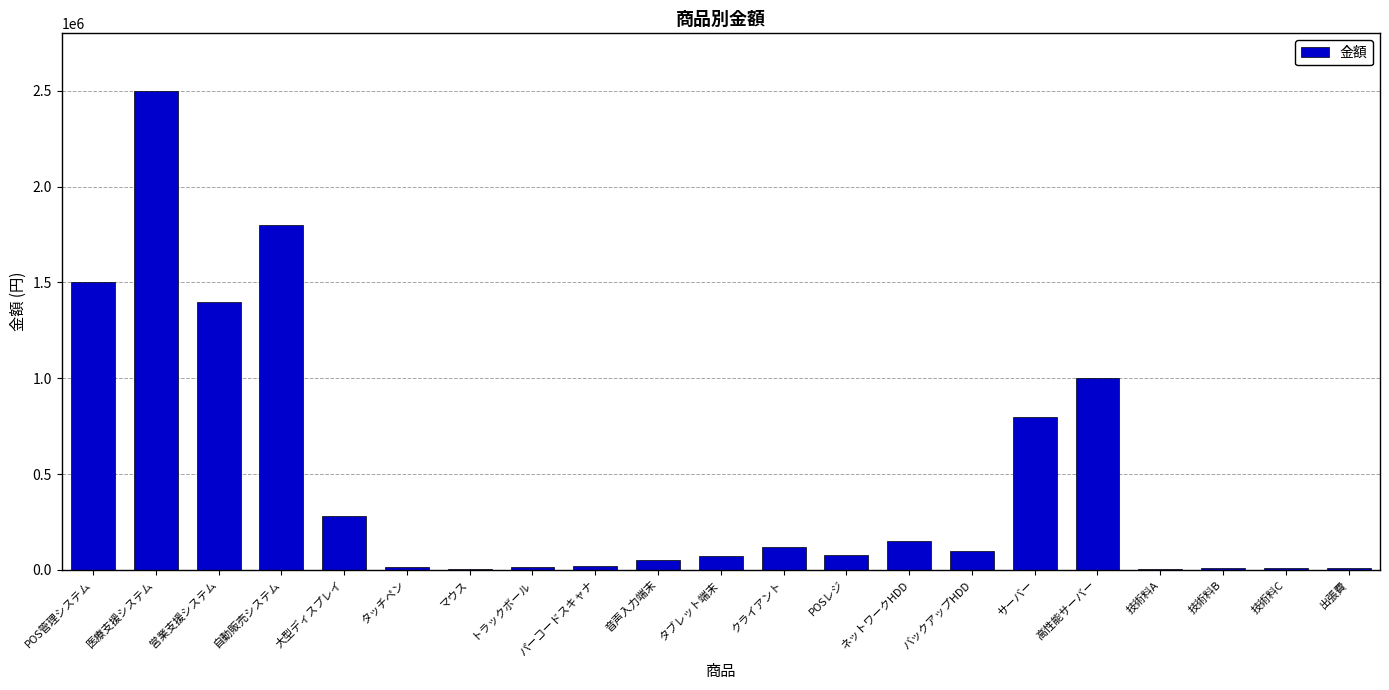

What is the difference between the values at POS管理システム and 医療支援システム?

1000000